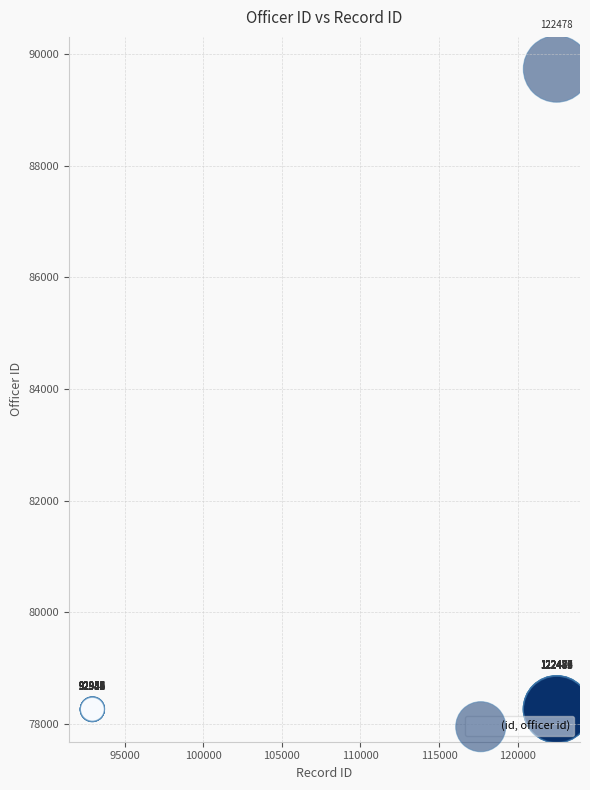

What Y value in the scatter plot is closest to 83994?

78269